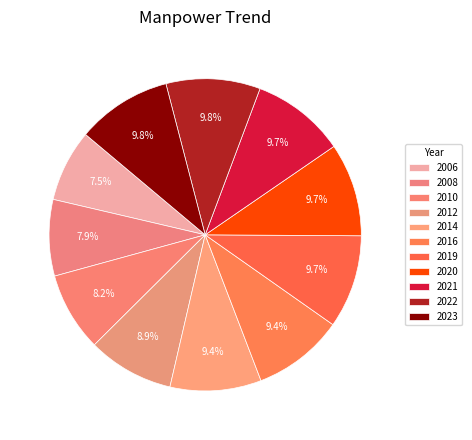

To the nearest percent, what portion does 2008 represent?

8%